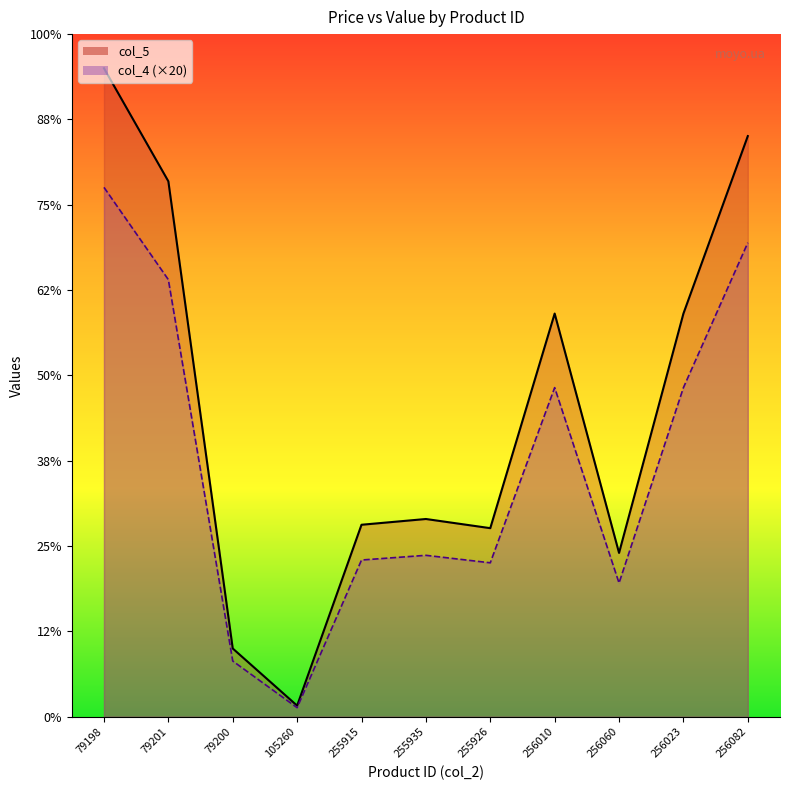

What is the spread (max minus min) of values at 79198?

558.4